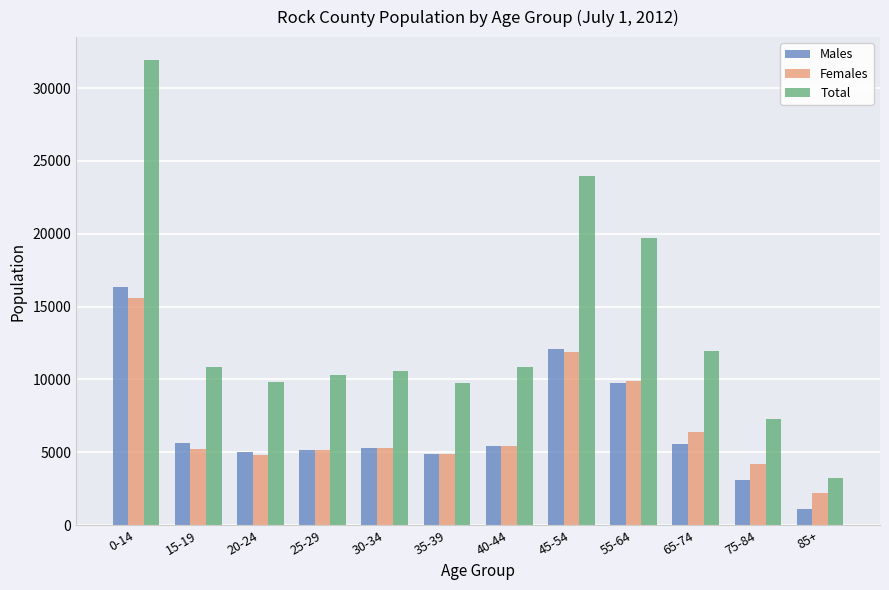

What is the value of the Males bar at the 1st from the left?

16326